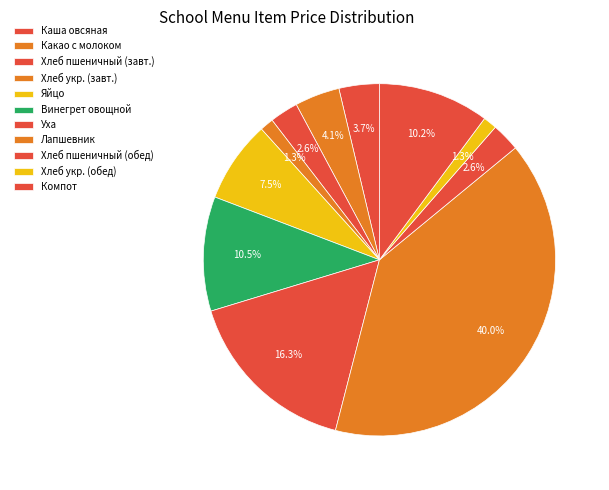

Is there any slice that represents more than half of the pie?

No